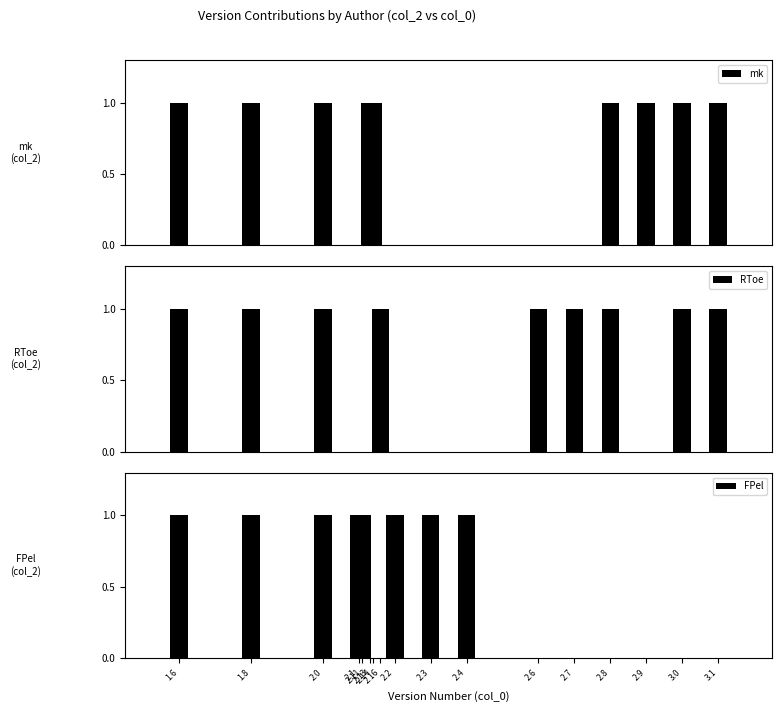

Which series has the largest total across all categories?

mk